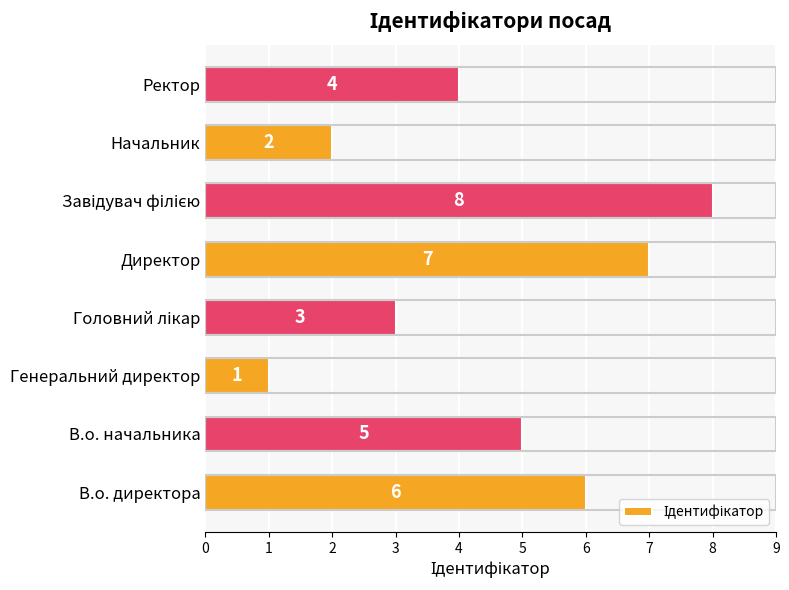

How many data points does each series have?

8